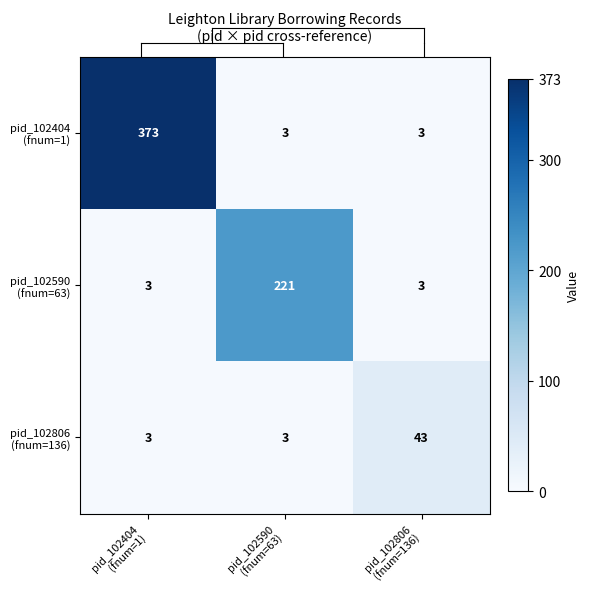

What is the greatest value displayed?

373